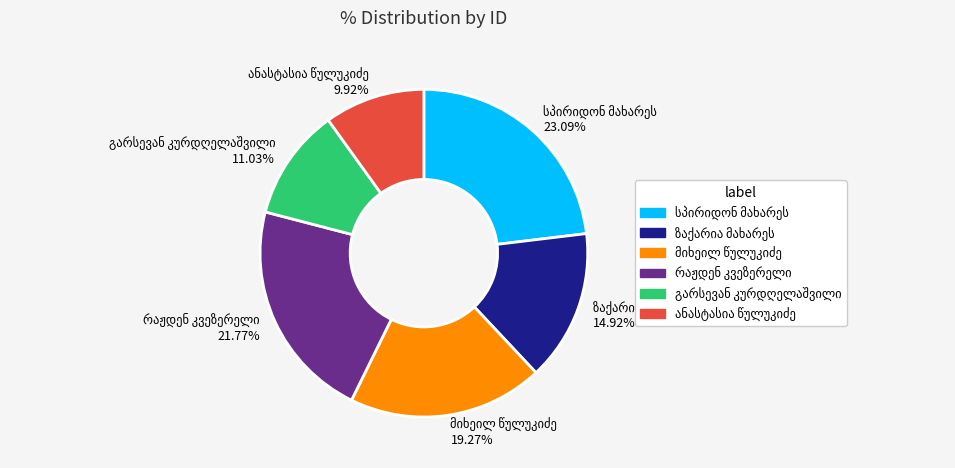

Is there any slice that represents more than half of the pie?

No